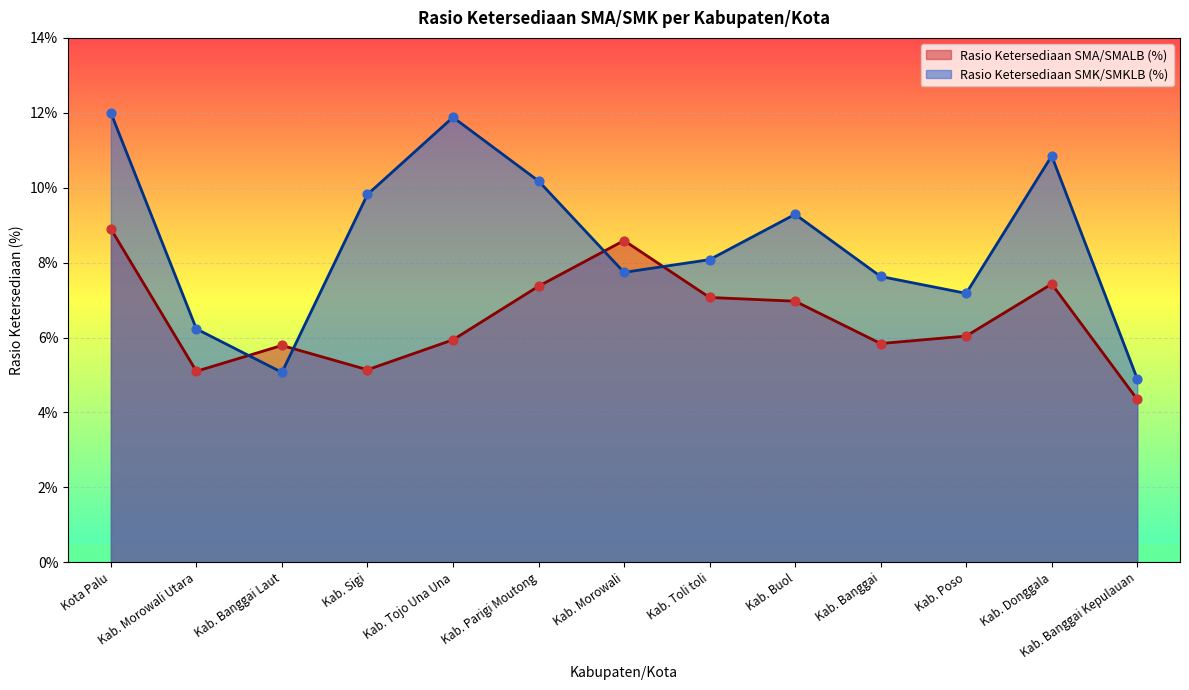

Which series has the largest Y range (max minus min)?

Rasio Ketersediaan SMK/SMKLB (%)